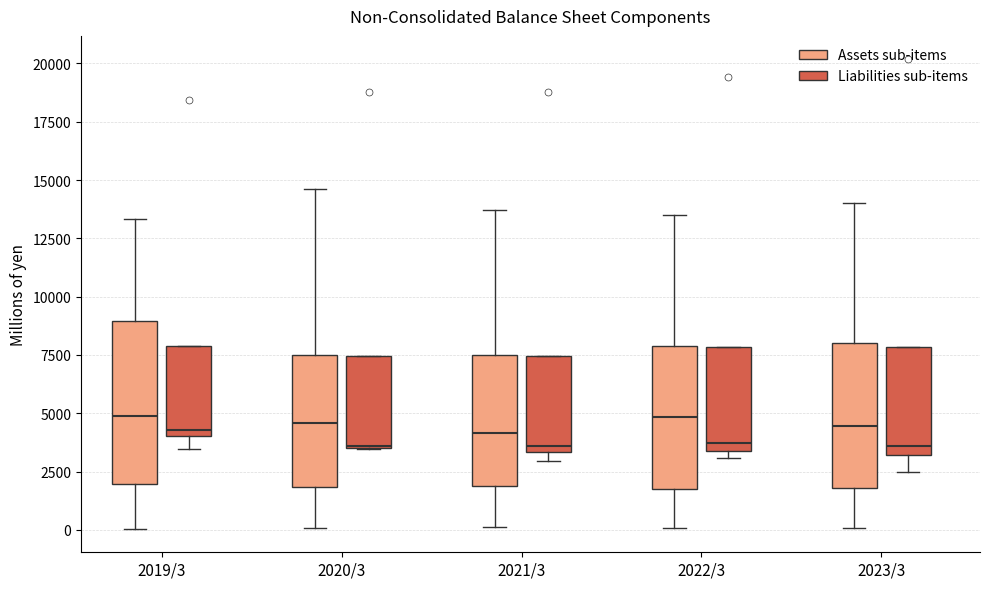

Reading left to right, read every box against the y-axis: the position of its median line, the range the box covers, and the ends of its whiskers. The values are not printed on the chart, so give them approximately, as read against the axis.

2019/3 (Assets sub-items): median 5000, box 2000 to 9000, whiskers 0 to 13500
2019/3 (Liabilities sub-items): median 4500, box 4000 to 8000, whiskers 3500 to 8000
2020/3 (Assets sub-items): median 4500, box 2000 to 7500, whiskers 0 to 14500
2020/3 (Liabilities sub-items): median 3500, box 3500 to 7500, whiskers 3500 to 7500
2021/3 (Assets sub-items): median 4000, box 2000 to 7500, whiskers 0 to 13500
2021/3 (Liabilities sub-items): median 3500 (just above the box's lower edge), box 3500 to 7500, whiskers 3000 to 7500
2022/3 (Assets sub-items): median 5000, box 1500 to 8000, whiskers 0 to 13500
2022/3 (Liabilities sub-items): median 3500 (just above the box's lower edge), box 3500 to 8000, whiskers 3000 to 8000
2023/3 (Assets sub-items): median 4500, box 2000 to 8000, whiskers 0 to 14000
2023/3 (Liabilities sub-items): median 3500, box 3000 to 8000, whiskers 2500 to 8000